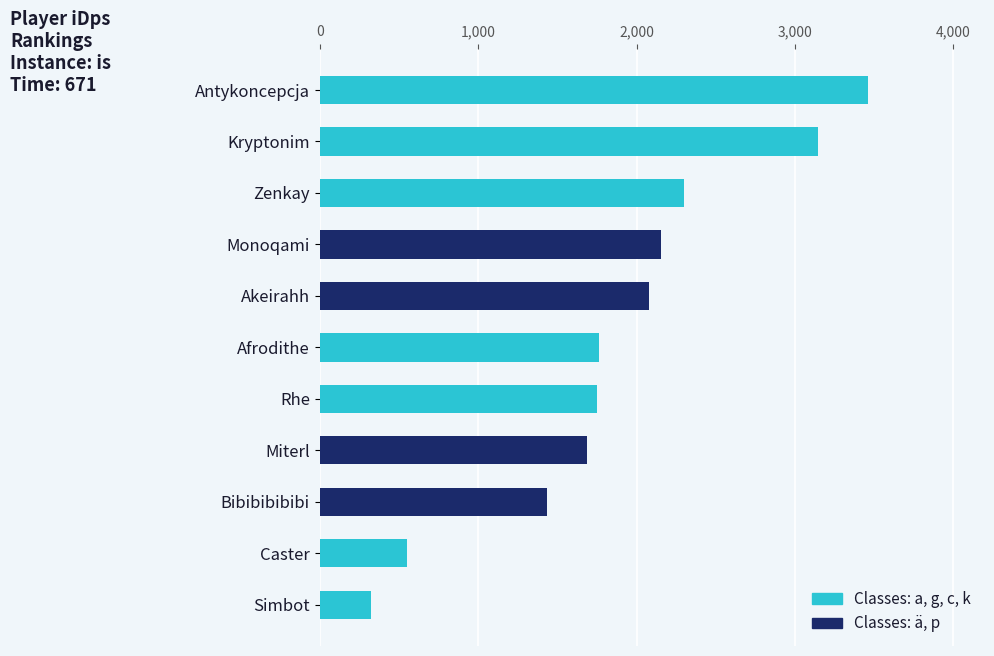

Is it true that the value at Akeirahh is 910.1?

False